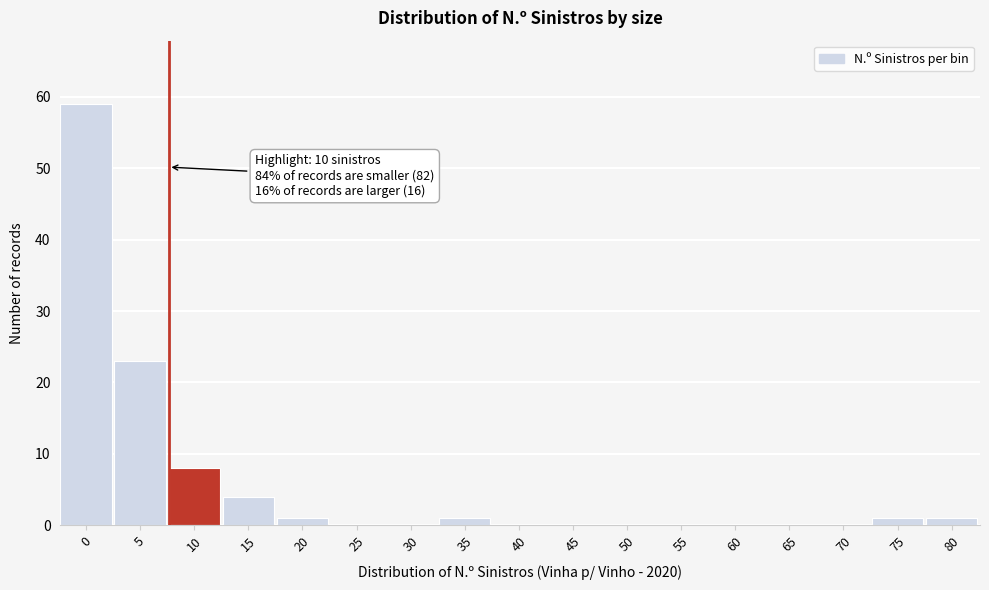

Reading right to left, extract all data points from this chart.

80=1	75=1	70=0	65=0	60=0	55=0	50=0	45=0	40=0	35=1	30=0	25=0	20=1	15=4	10=8	5=23	0=59